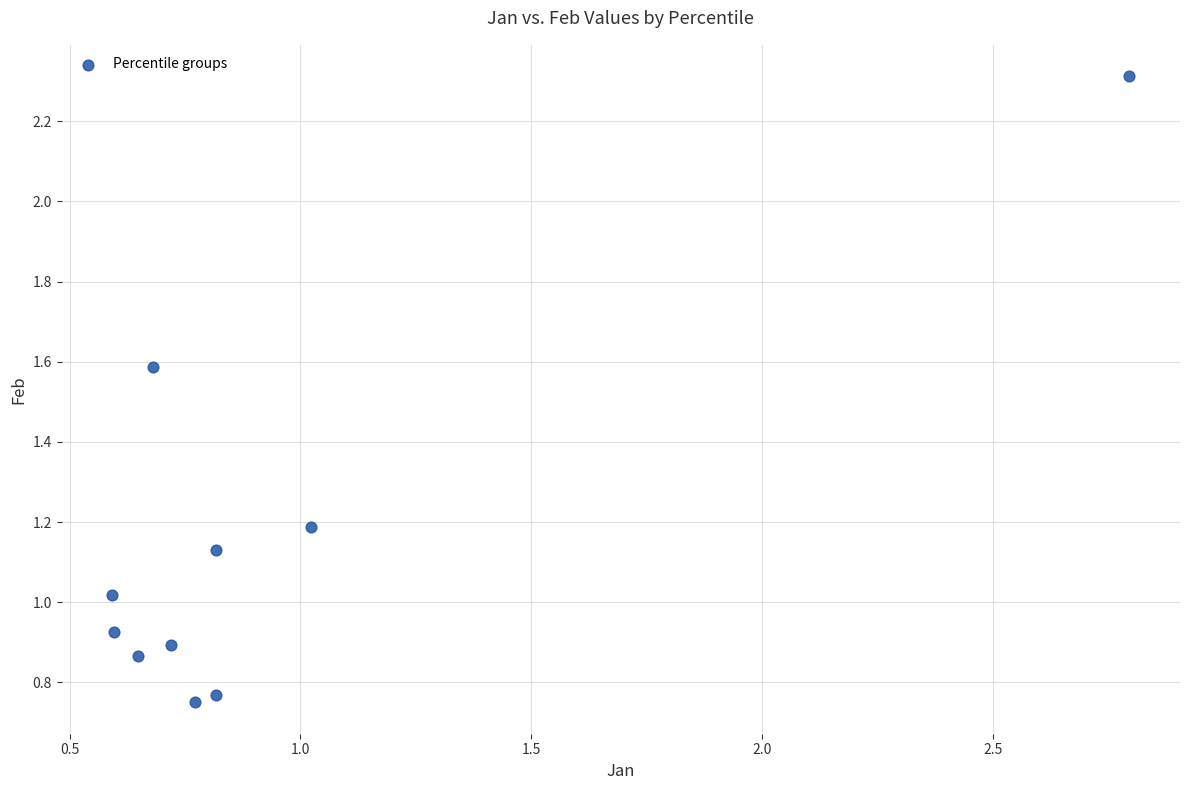

What is the range of X values (max minus min)?

2.2